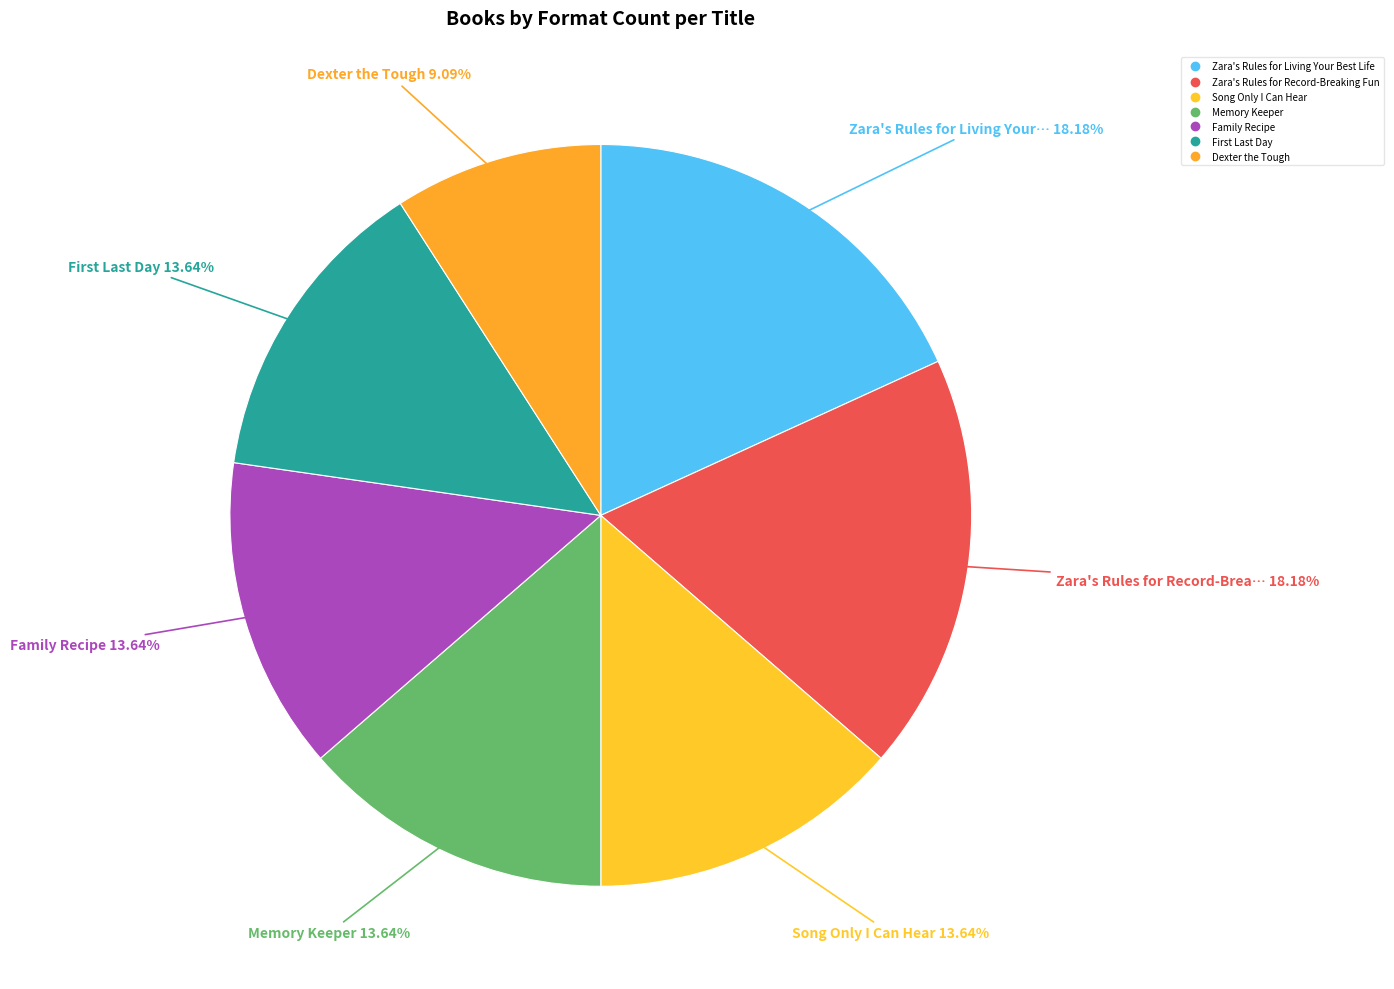

Count the number of slices in the pie.

7